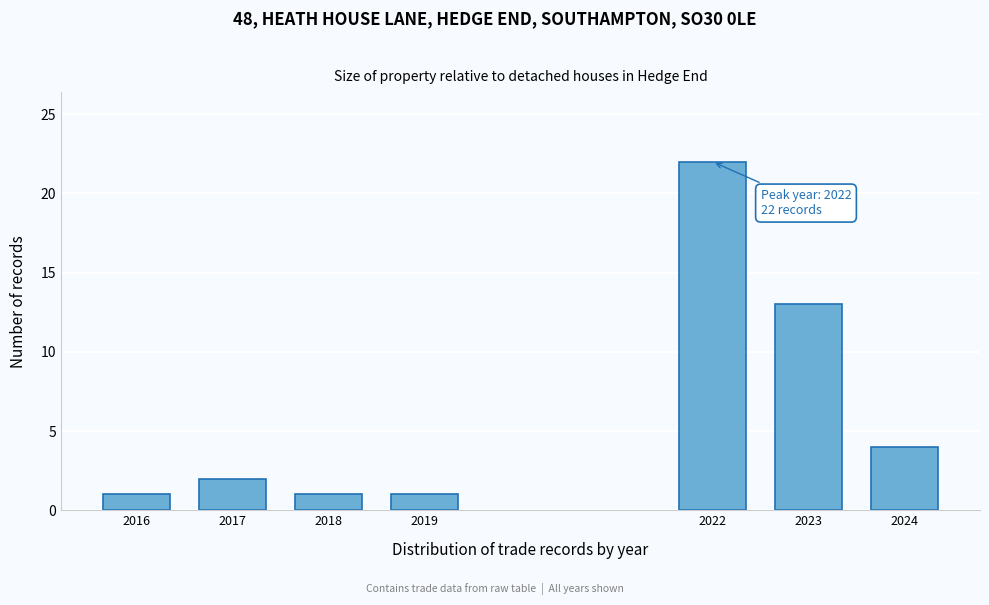

Reading left to right, transcribe all the data shown in this chart.

1	2	1	1	22	13	4